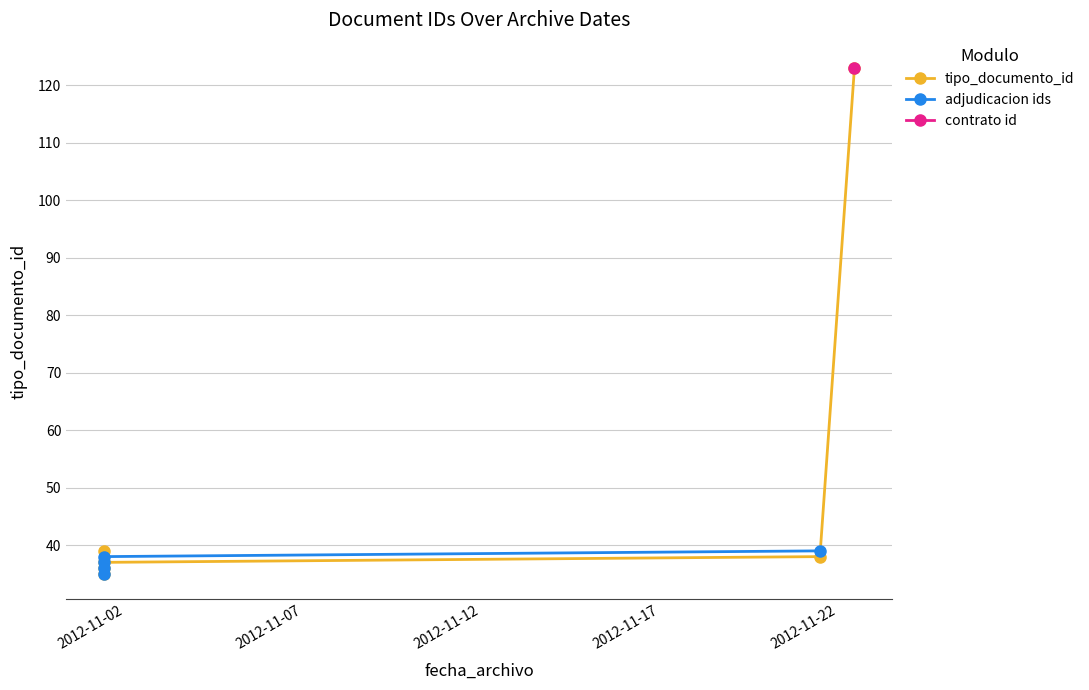

Approximately how many times larger is the value at 2012-11-01 09:49:36 compared to 2012-11-22 11:23:15?

0.3